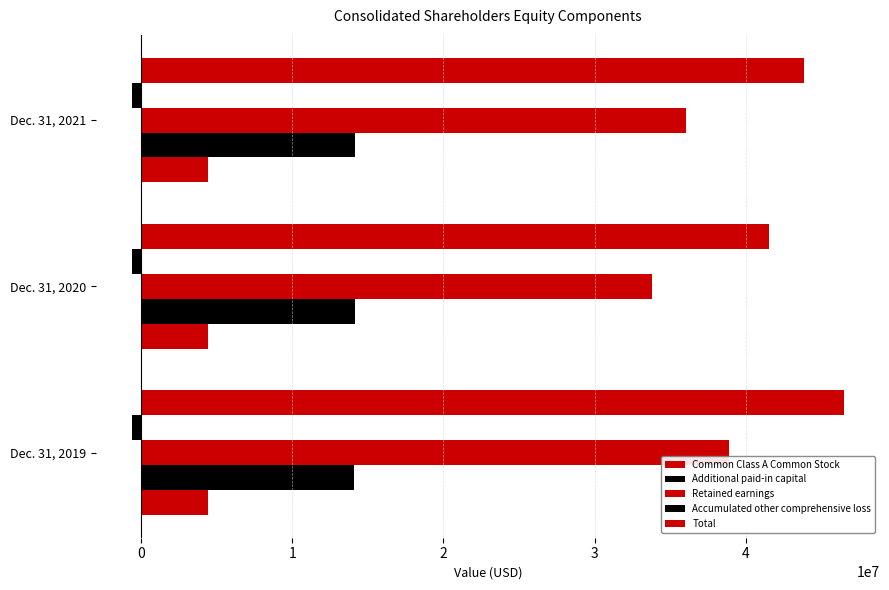

How many data points does each series have?

3